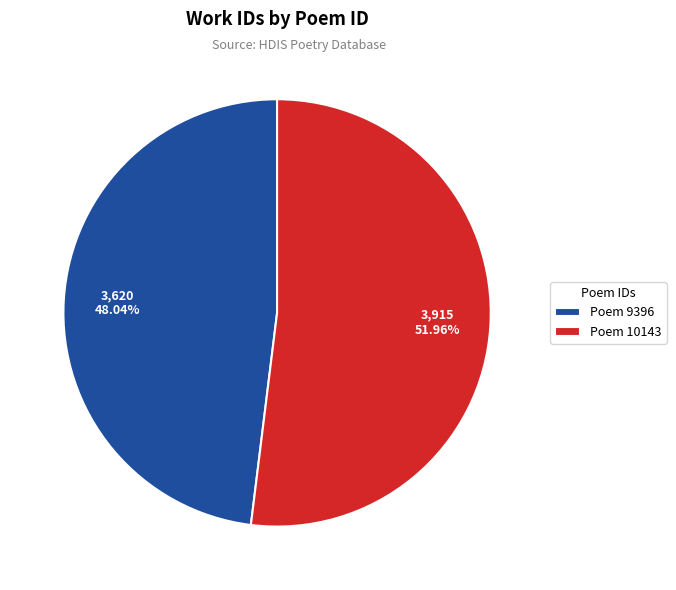

Is there any slice that represents more than half of the pie?

Yes